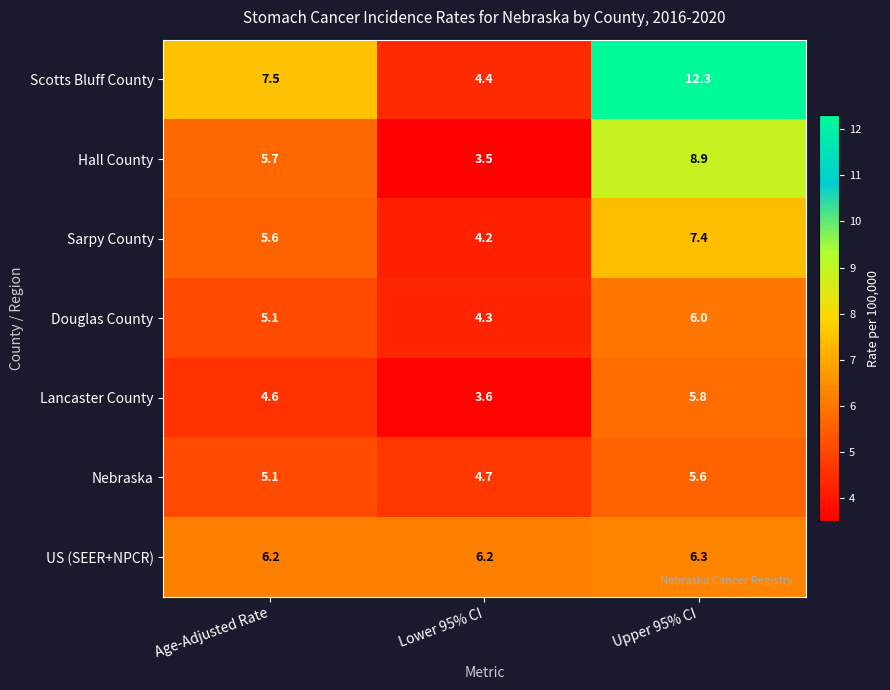

Which series changed the most between Age-Adjusted Rate and Lower 95% CI?

Scotts Bluff County